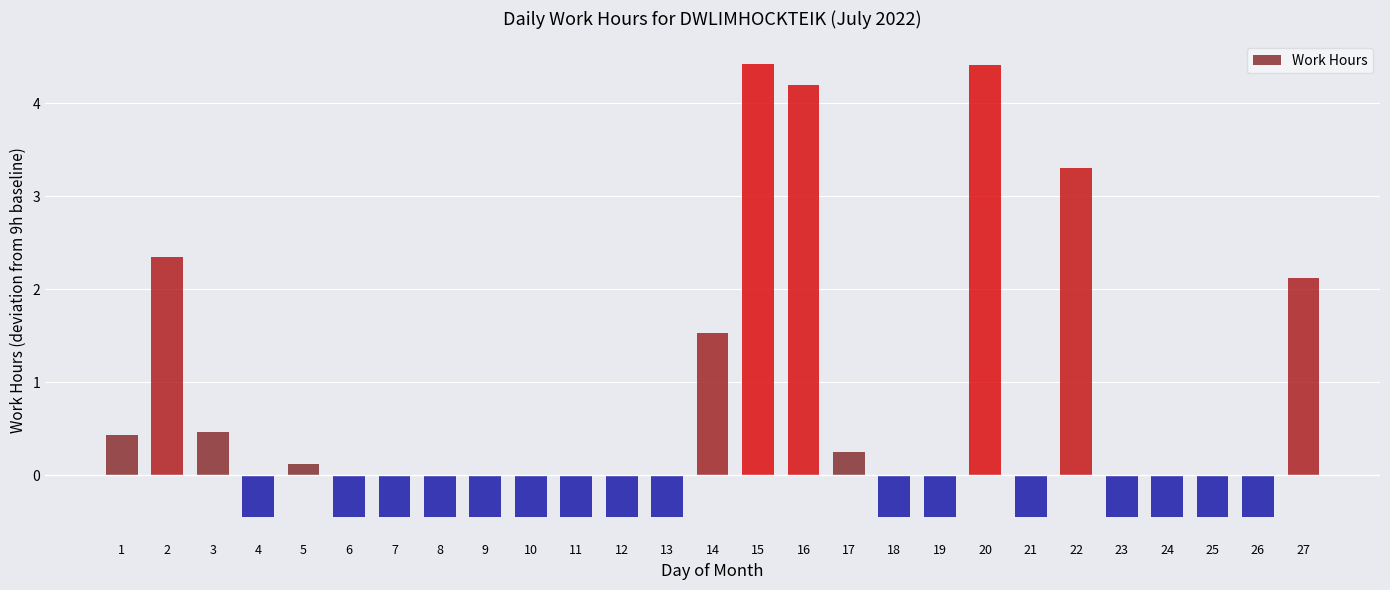

How many values are below zero?

16